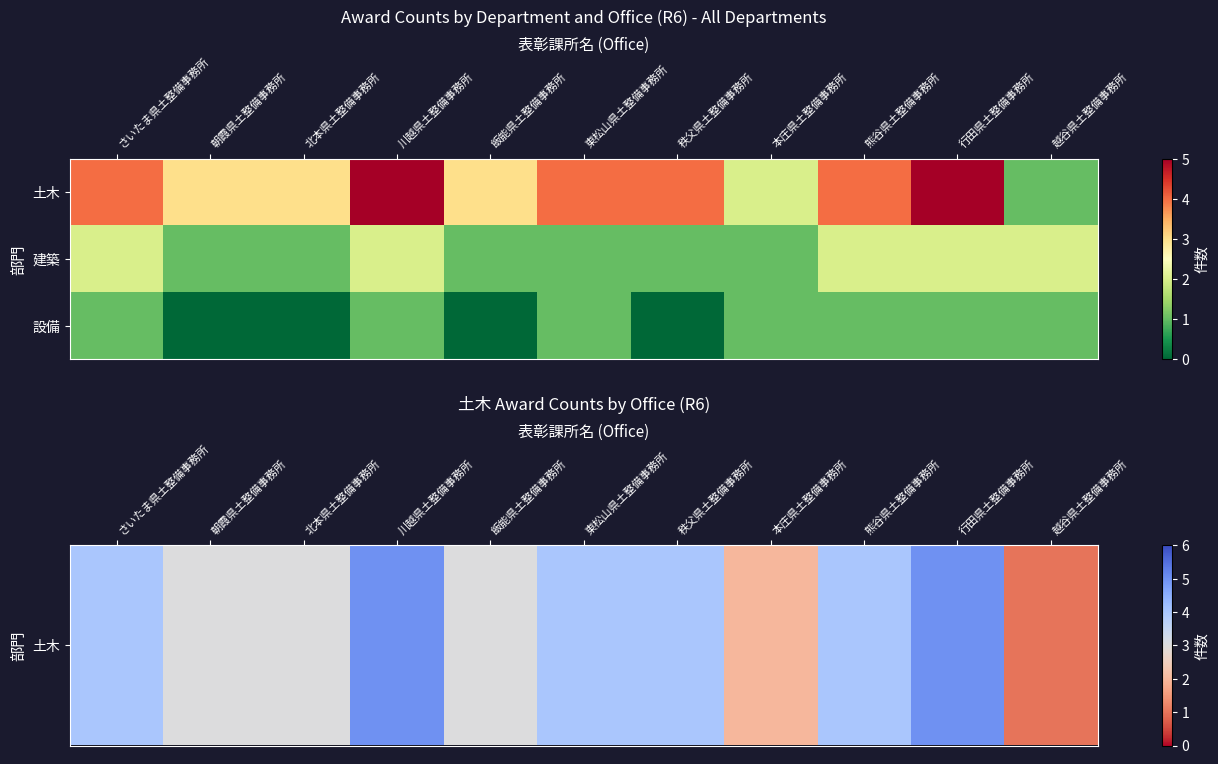

Reading left to right, what are all the values shown in this chart?

土木: さいたま県土整備事務所=4	朝霞県土整備事務所=3	北本県土整備事務所=3	川越県土整備事務所=5	飯能県土整備事務所=3	東松山県土整備事務所=4	秩父県土整備事務所=4	本庄県土整備事務所=2	熊谷県土整備事務所=4	行田県土整備事務所=5	越谷県土整備事務所=1
建築: さいたま県土整備事務所=2	朝霞県土整備事務所=1	北本県土整備事務所=1	川越県土整備事務所=2	飯能県土整備事務所=1	東松山県土整備事務所=1	秩父県土整備事務所=1	本庄県土整備事務所=1	熊谷県土整備事務所=2	行田県土整備事務所=2	越谷県土整備事務所=2
設備: さいたま県土整備事務所=1	朝霞県土整備事務所=0	北本県土整備事務所=0	川越県土整備事務所=1	飯能県土整備事務所=0	東松山県土整備事務所=1	秩父県土整備事務所=0	本庄県土整備事務所=1	熊谷県土整備事務所=1	行田県土整備事務所=1	越谷県土整備事務所=1